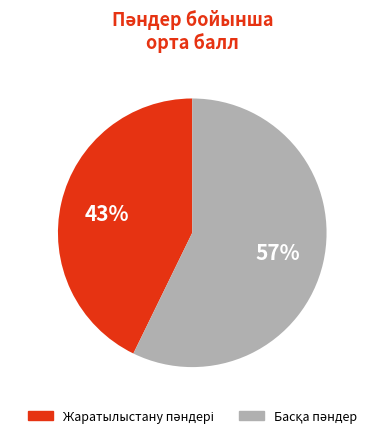

Is there any slice that represents more than half of the pie?

Yes